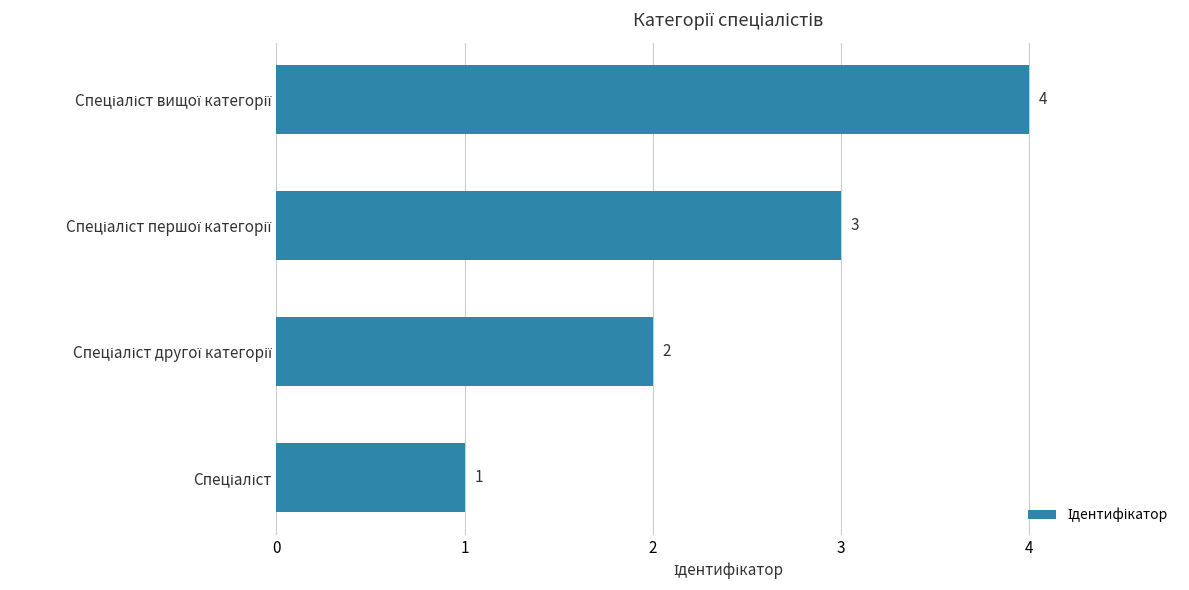

Count the number of categories in the chart.

4